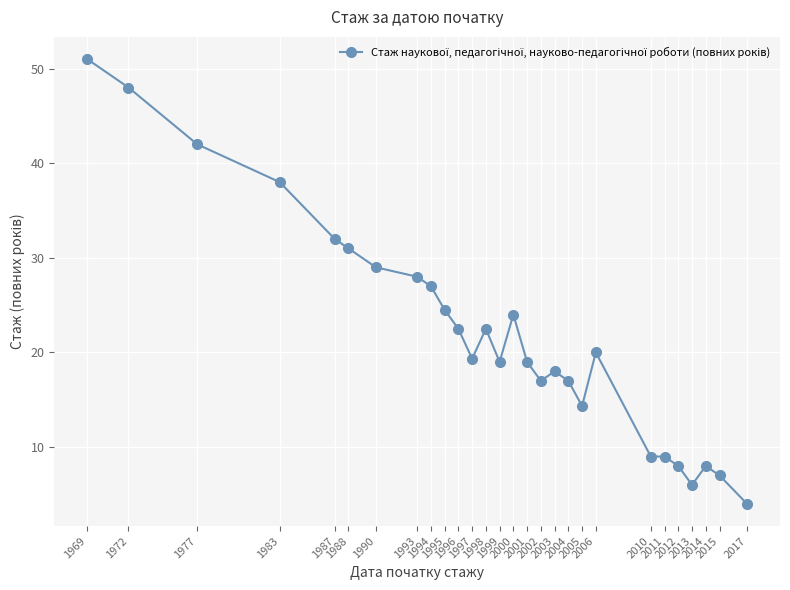

How many lines are shown in the chart?

1